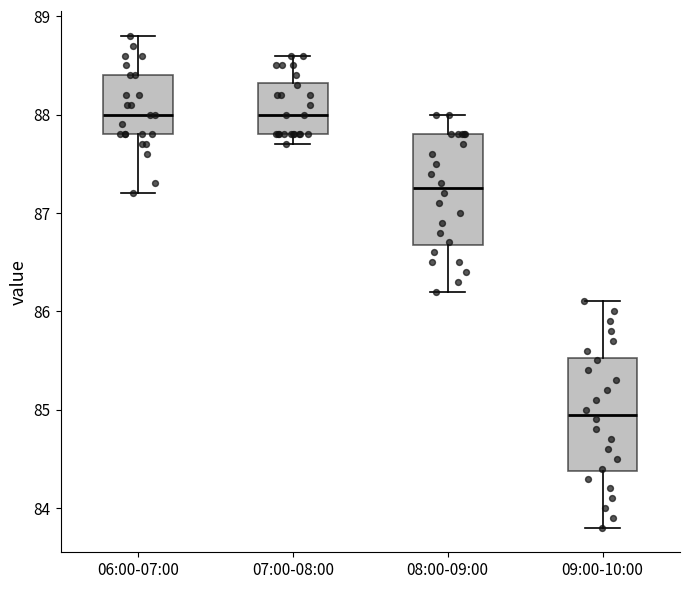

Where is the upper edge of the box for 09:00-10:00 on the y-axis? The values are not printed on the chart, so give them approximately, as read against the axis.

85.5